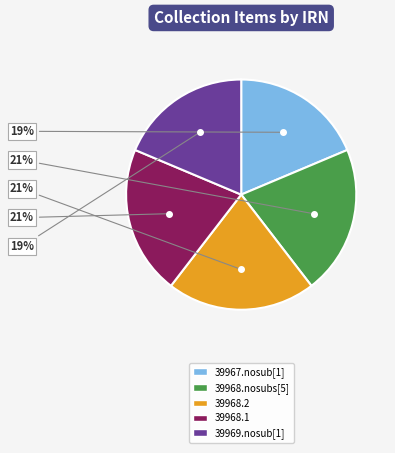

To the nearest percent, what is the difference between the largest and smallest slice percentages?

2%